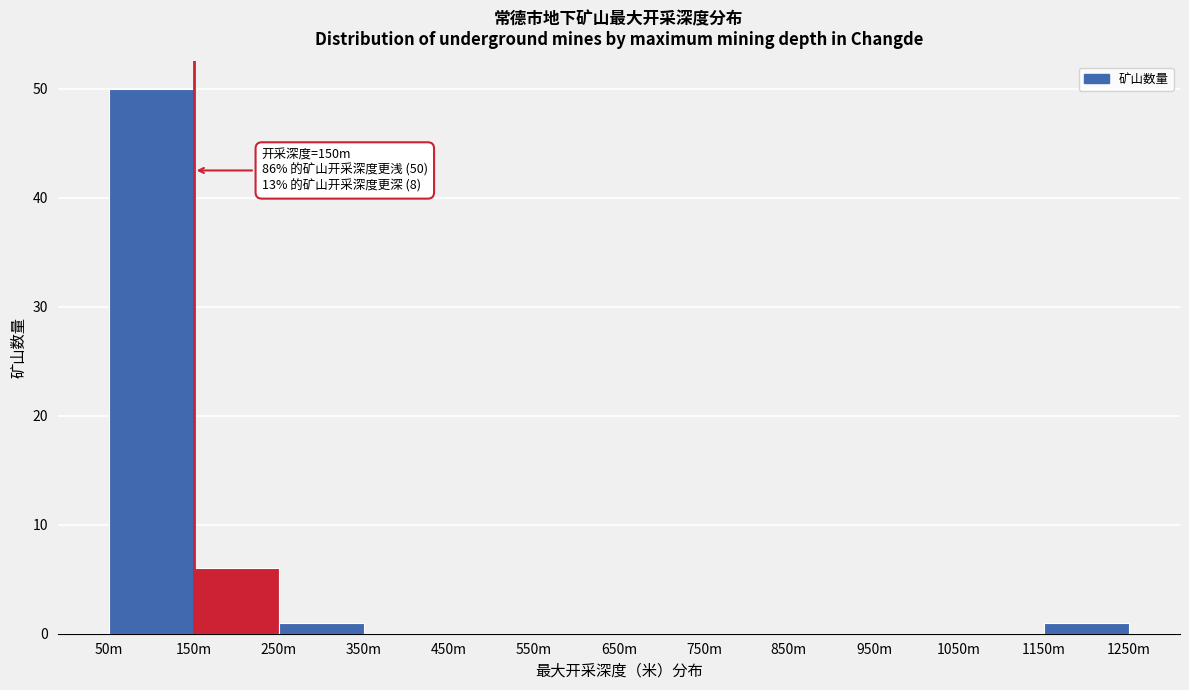

Reading left to right, extract all data points from this chart.

50m=50	150m=6	250m=1	350m=0	450m=0	550m=0	650m=0	750m=0	850m=0	950m=0	1050m=0	1150m=1